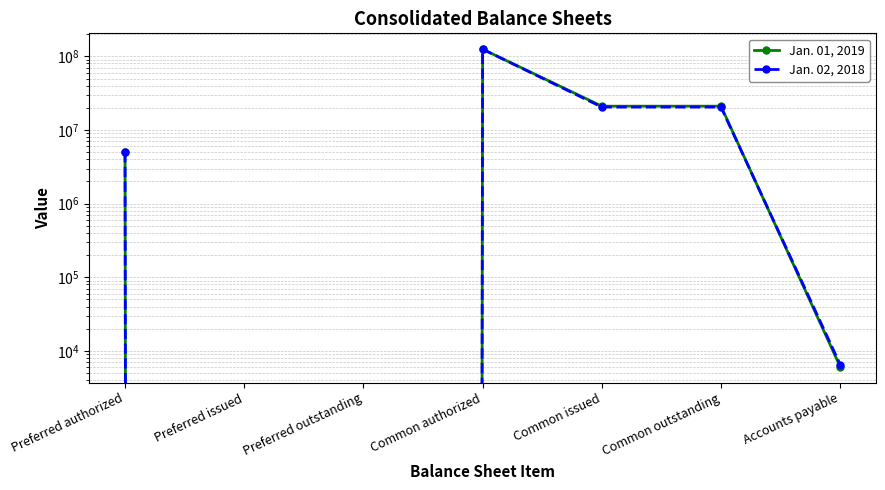

Does the chart display data point markers on the line(s)?

Yes